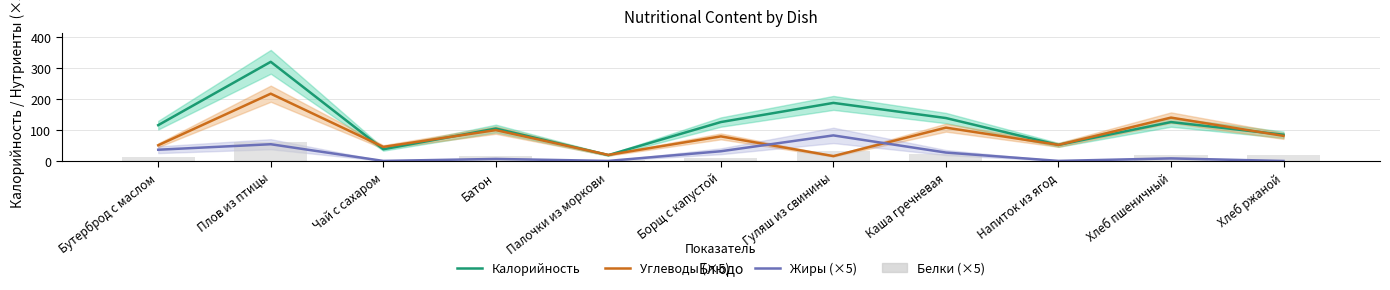

How many values in the Углеводы (×5) series are below 79?

5